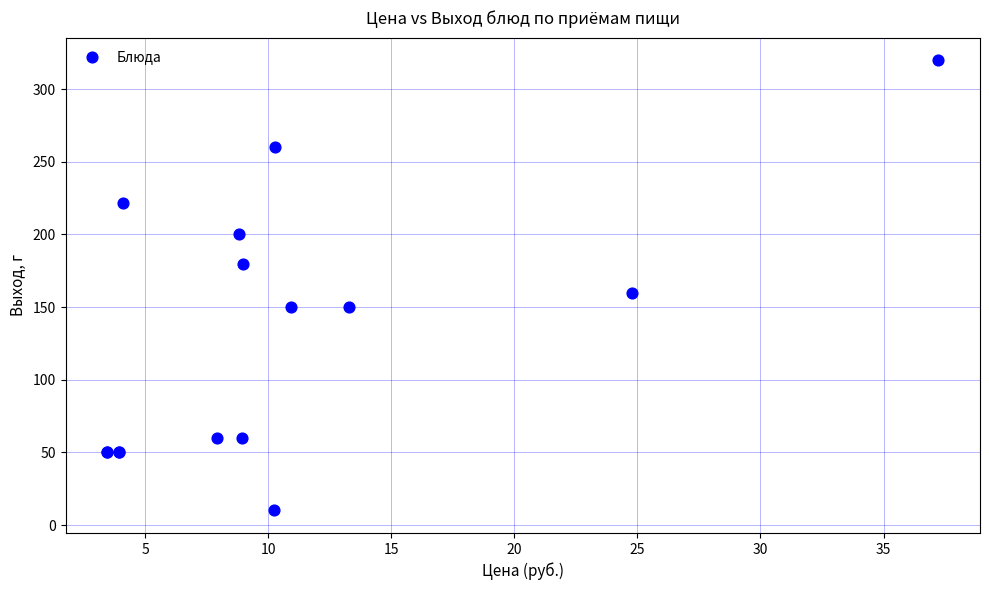

What Y value in the scatter plot is closest to 165?

160